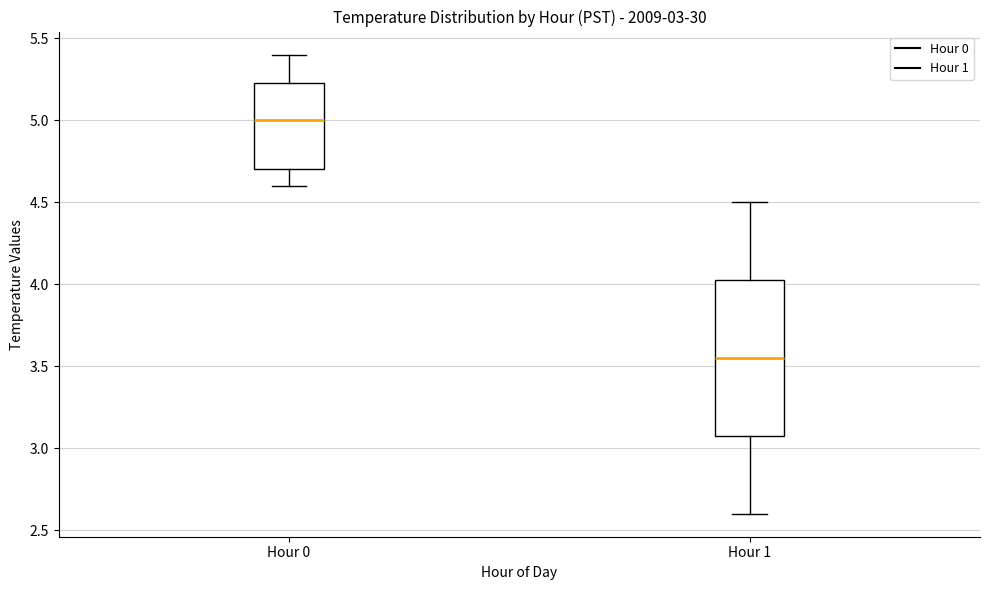

Which box has the highest median line?

Hour 0